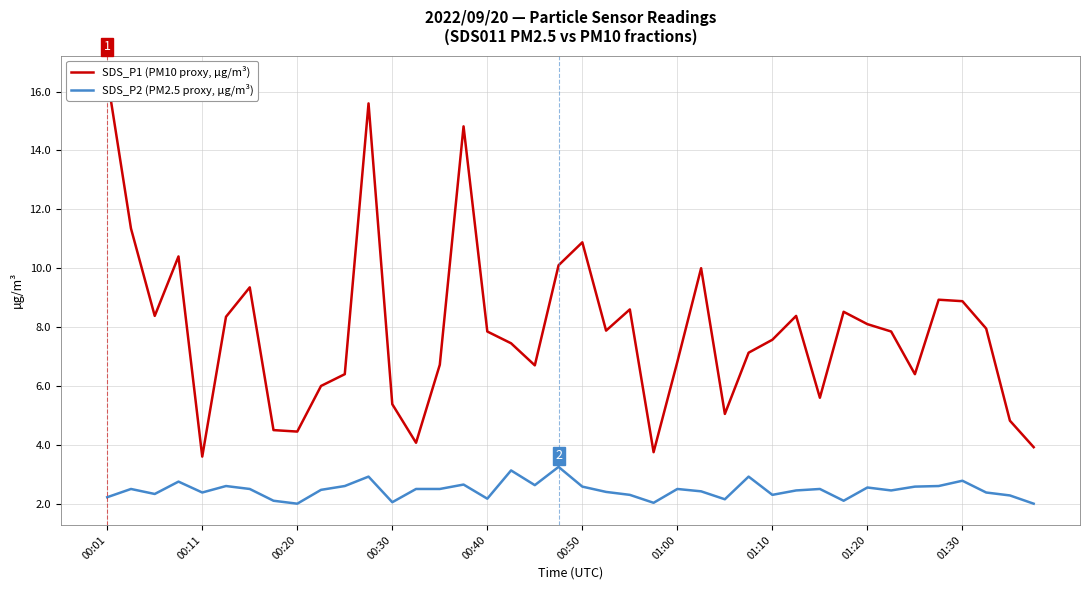

The value of SDS_P1 (PM10 proxy, µg/m³) at 22 is 12.0. True or false?

False